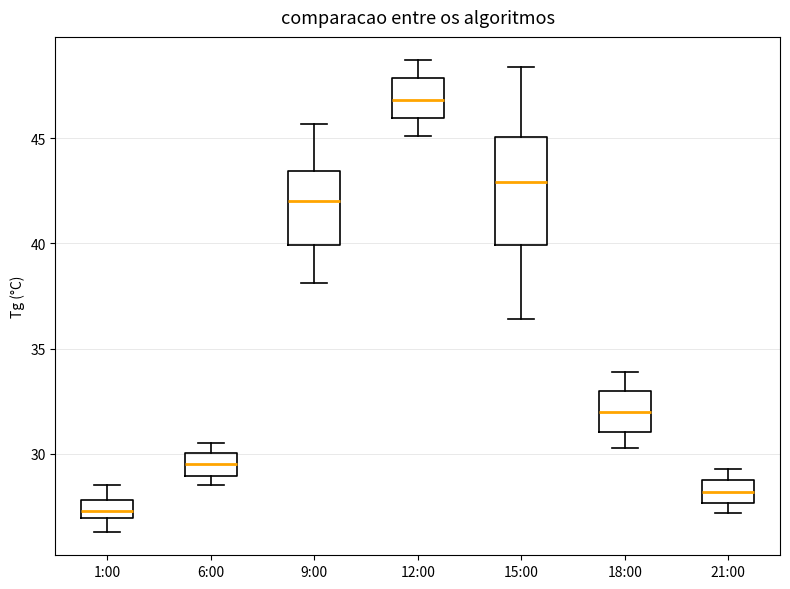

Where is the lower edge of the box for 21:00 on the y-axis? The values are not printed on the chart, so give them approximately, as read against the axis.

27.5